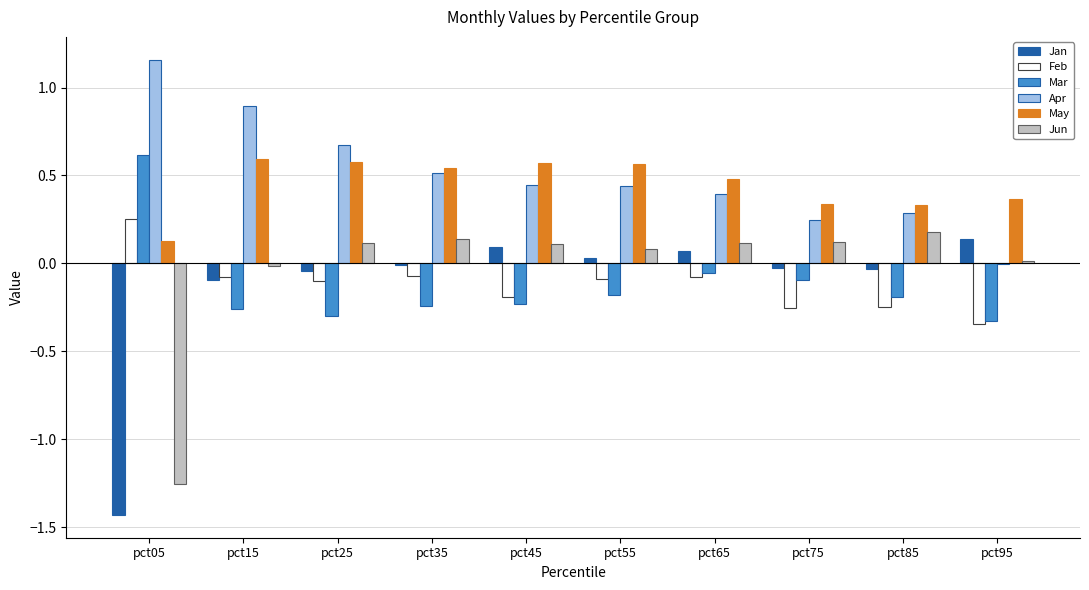

How many data points does each series have?

10